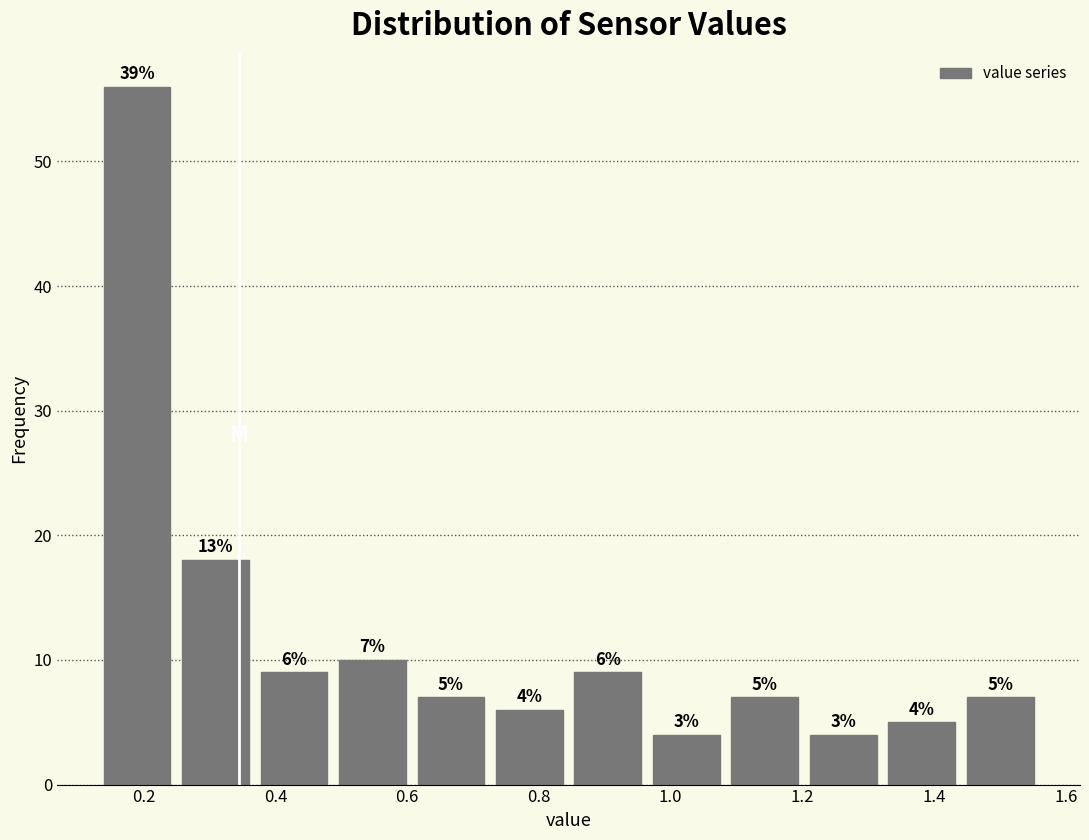

Which range on the x-axis has the tallest bar?

0.14 to 0.24